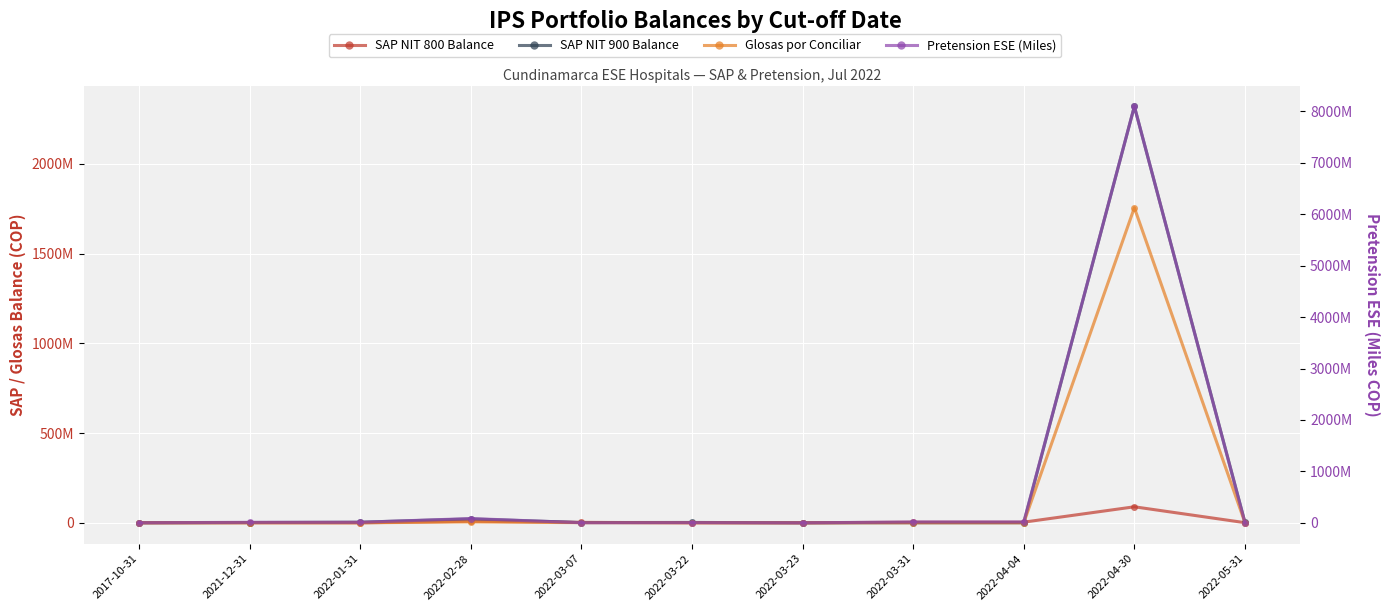

Reading left to right, list all the values displayed in this chart.

SAP NIT 800 Balance: 341730	0	0	8858470	2554462	0	0	3631116	3631116	89301526	801135
SAP NIT 900 Balance: 0	1667475	3458829	21761764	1422736	2063269	0	316699	316699	2320922638	2677197
Glosas por Conciliar: 93500	579516	0	4929815	763144	323671	0	55677	55677	1756209641	689669
Pretension ESE (Miles): 1152000	10033000	10450000	83213000	1762000	4033000	175000	16519000	16519000	8099168000	890000